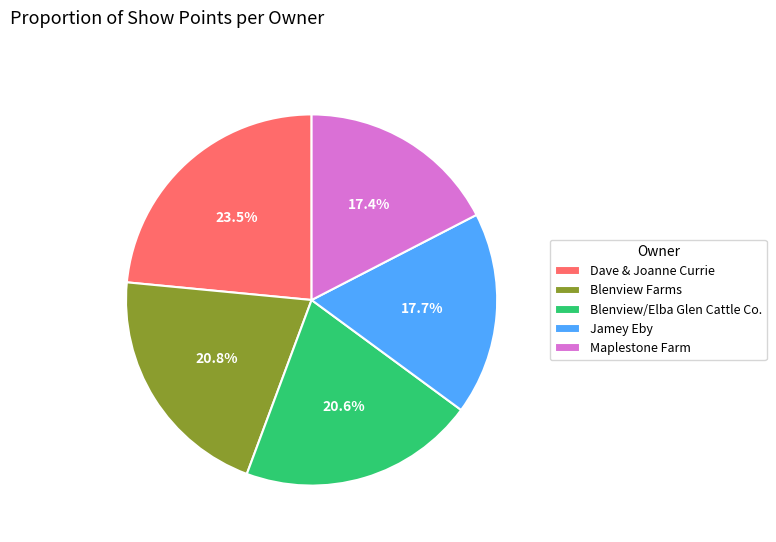

Does Blenview Farms represent more than half of the total?

No